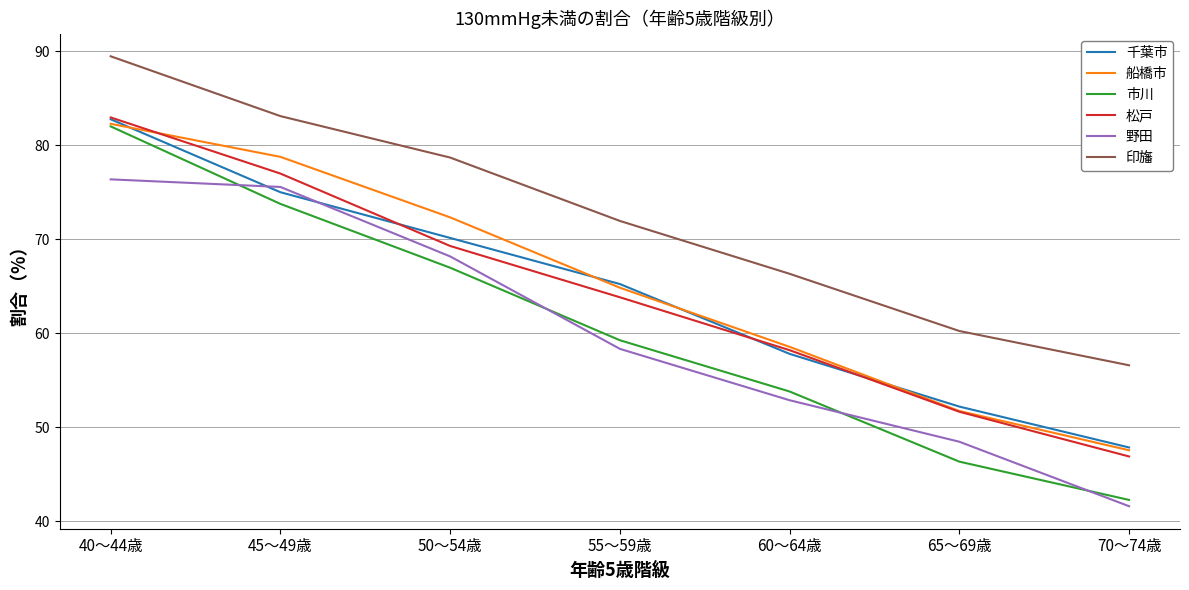

What is the lowest value of the 印旛 series?

56.6